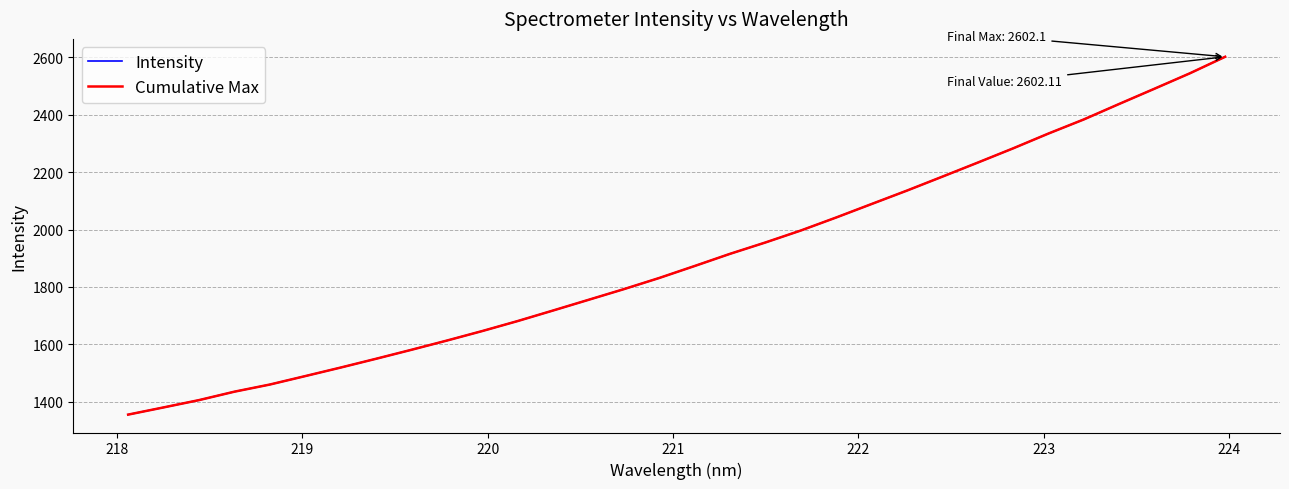

Is this an area chart (filled region under the line)?

No